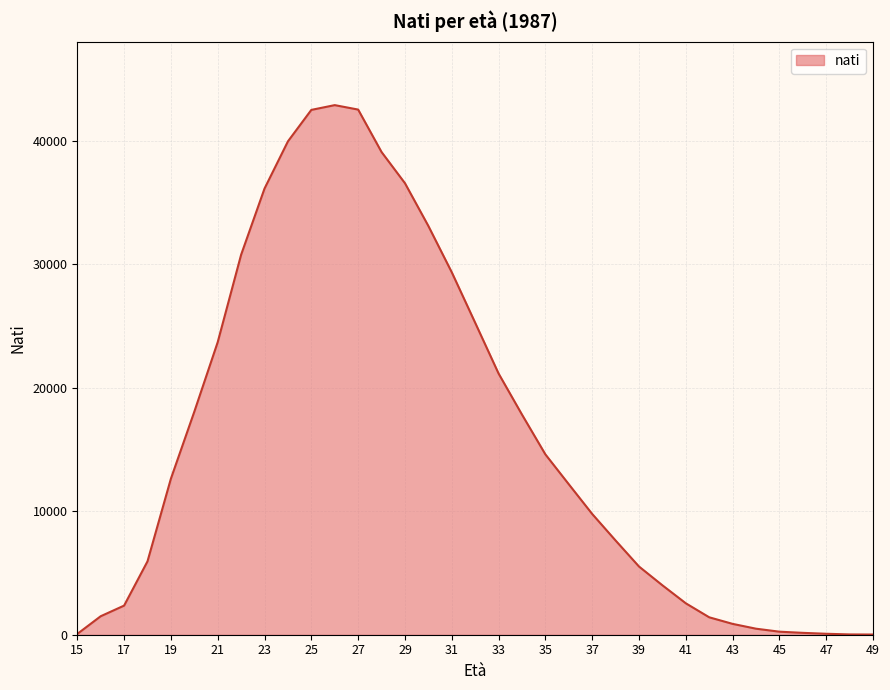

What is the maximum value shown in the chart?

42864.2